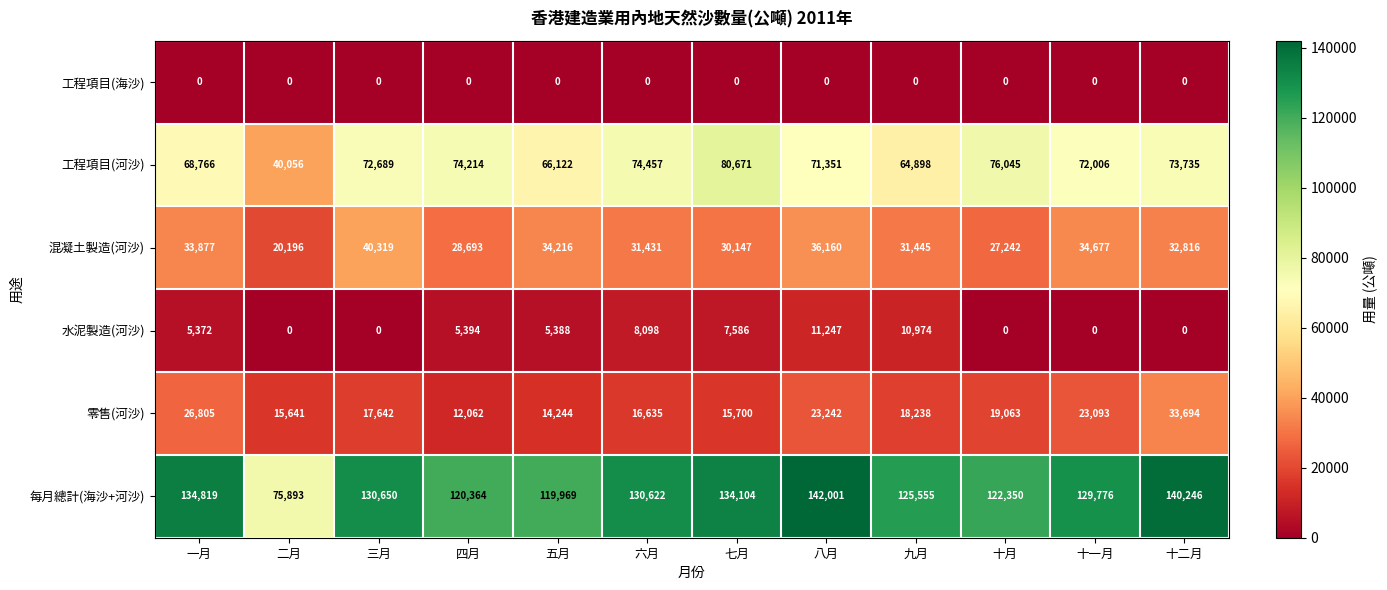

What is the total value across all series at 一月?

269639